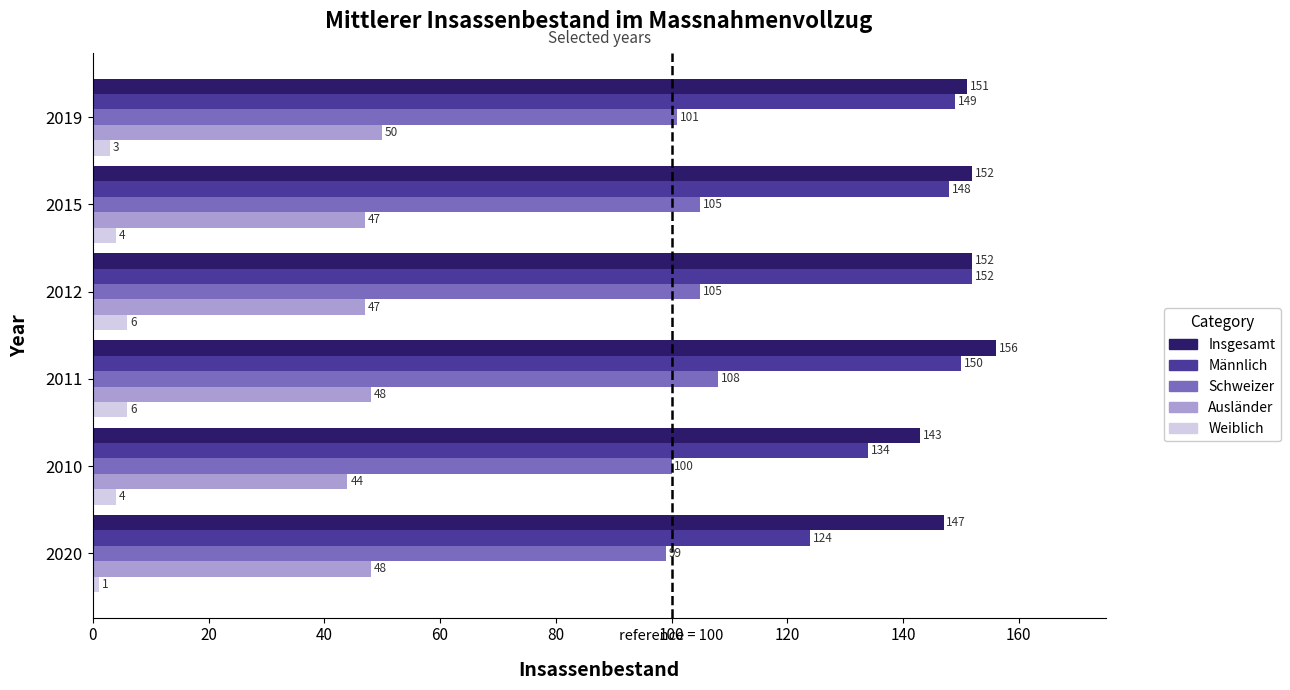

How many data points in Insgesamt are less than 152?

3